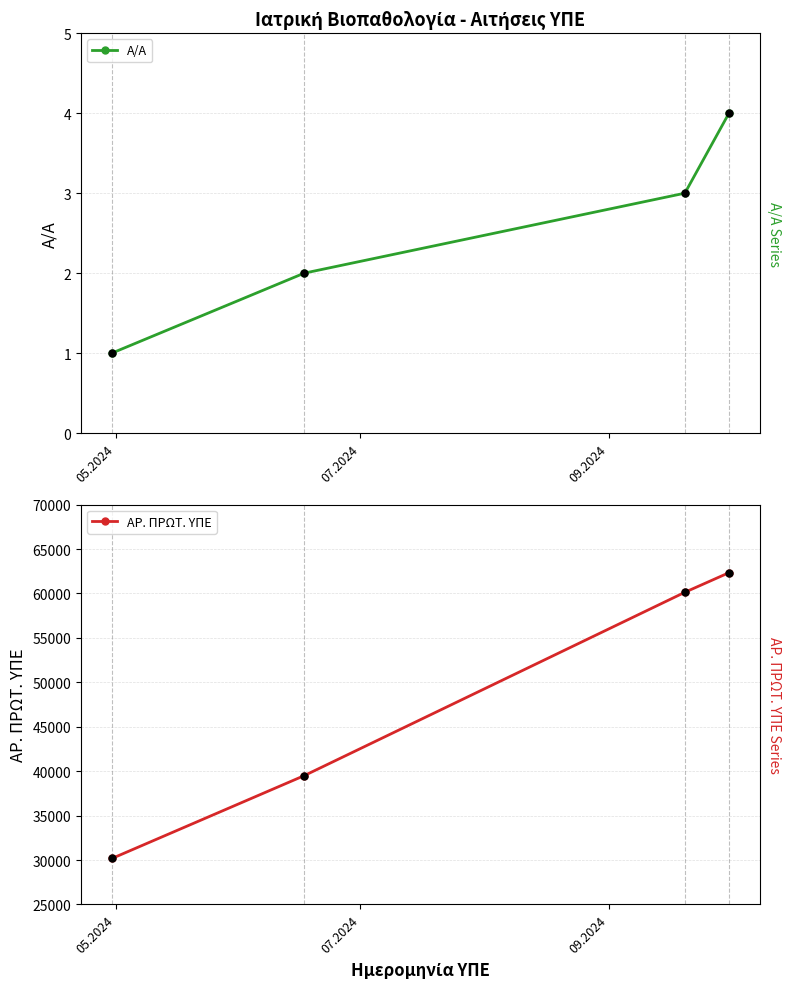

What is the value of the ΑΡ. ΠΡΩΤ. ΥΠΕ point at the 1st from the left?

30171